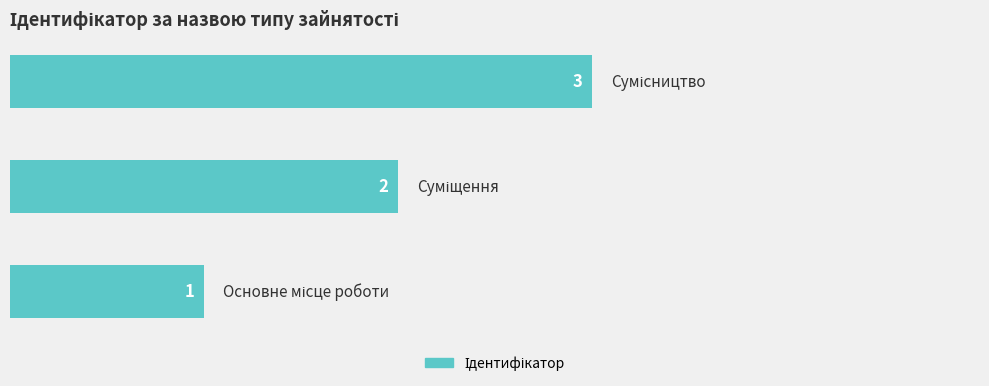

What is the sum of all values?

6